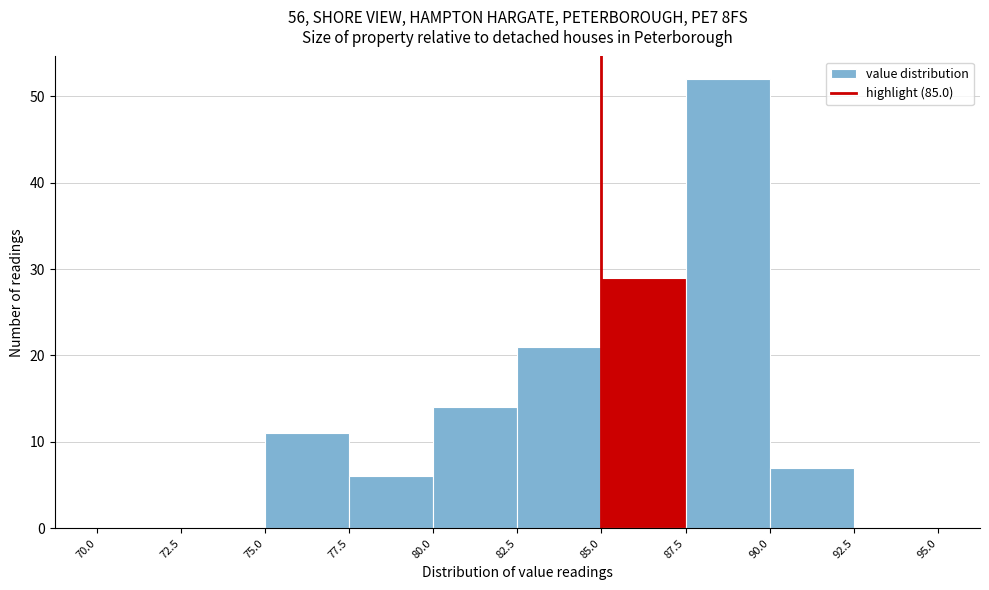

Reading left to right, list every bar in this chart as the range it spans on the x-axis followed by its height. The values are not printed on the chart, so give them approximately, as read against the axis.

70.0 to 72.5: 0
72.5 to 75.0: 0
75.0 to 77.5: 11
77.5 to 80.0: 6
80.0 to 82.5: 14
82.5 to 85.0: 21
85.0 to 87.5: 29
87.5 to 90.0: 52
90.0 to 92.5: 7
92.5 to 95.0: 0